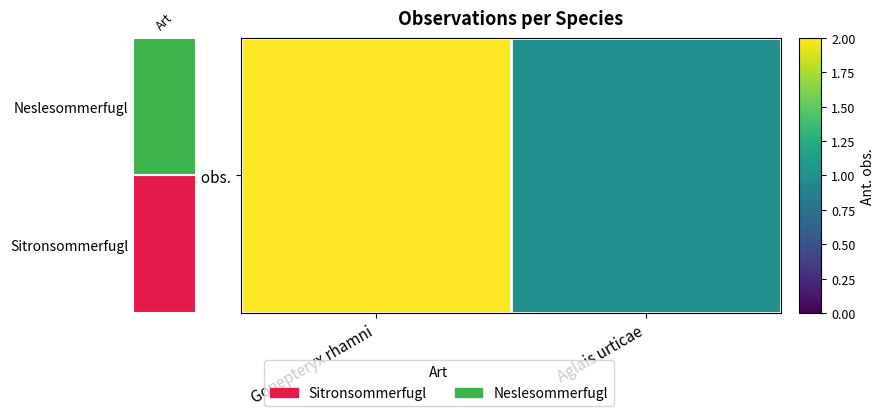

List the labels in order of value, largest first.

Gonepteryx rhamni, Aglais urticae